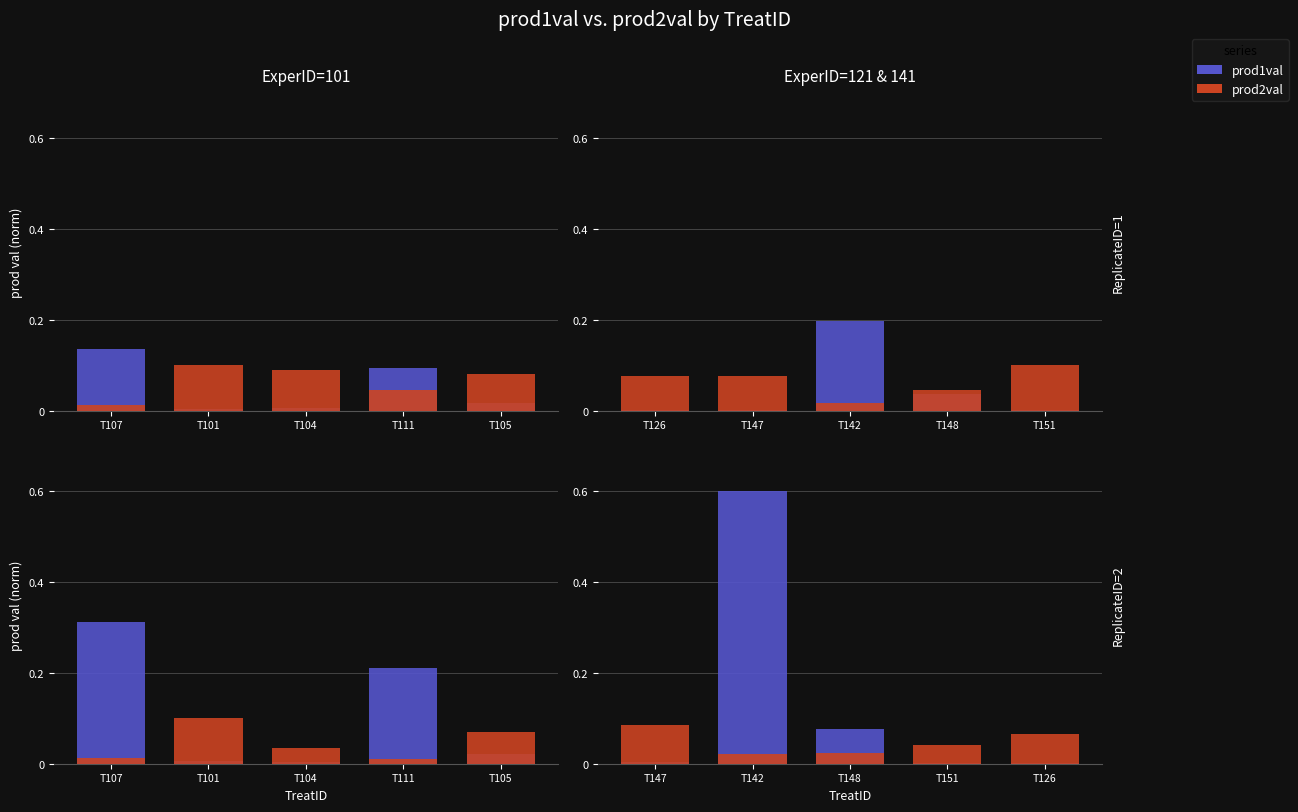

True or false: prod2val has a value of 0.0 at T151.

False